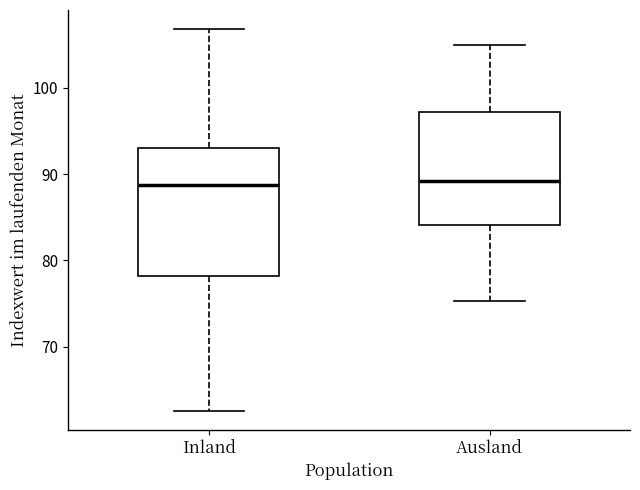

Reading left to right, transcribe this box plot: for each box, give where its median line is, the range the box spans, and where its two whiskers end, as read against the y-axis. The values are not printed on the chart, so give them approximately, as read against the axis.

Inland: median 89, box 78 to 93, whiskers 63 to 107
Ausland: median 89, box 84 to 97, whiskers 75 to 105